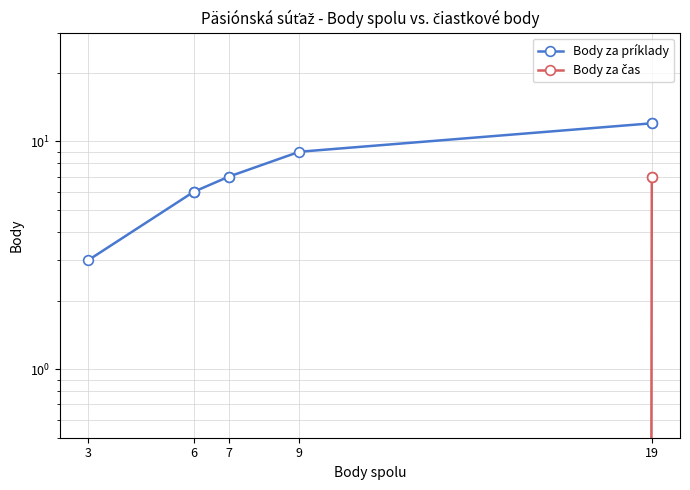

Is this an area chart (filled region under the line)?

No